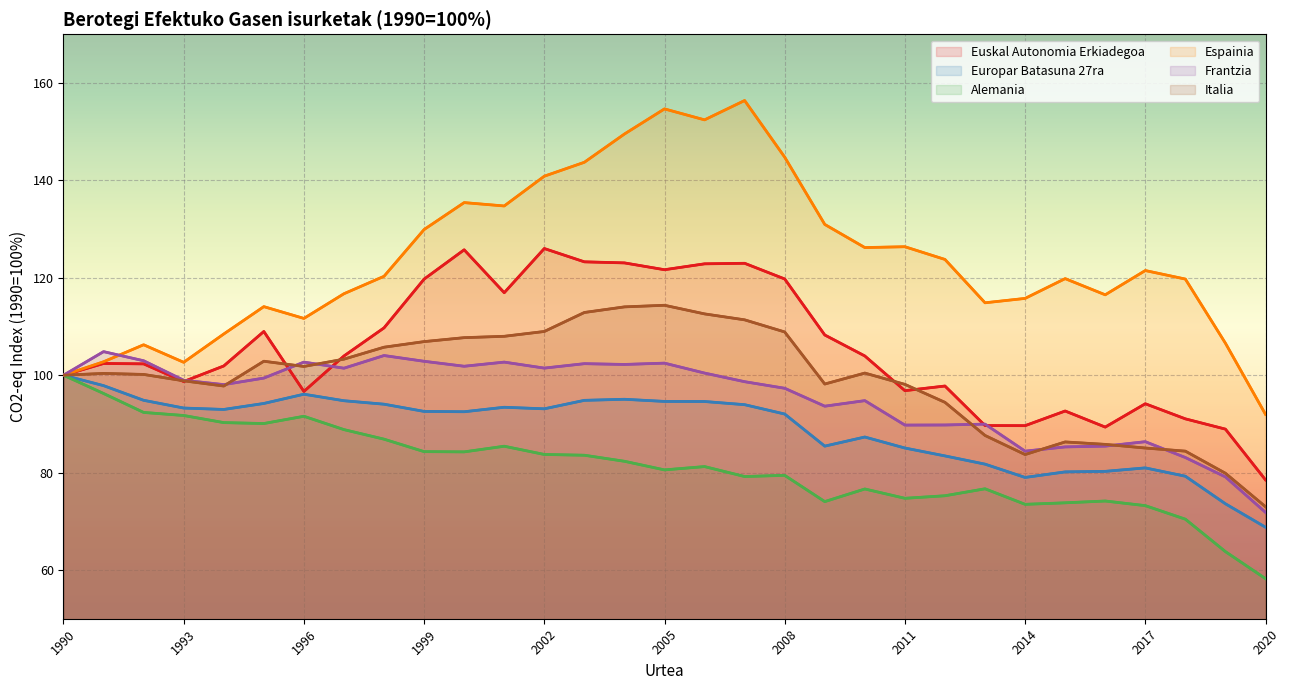

True or false: Alemania and Europar Batasuna 27ra intersect in this chart.

False